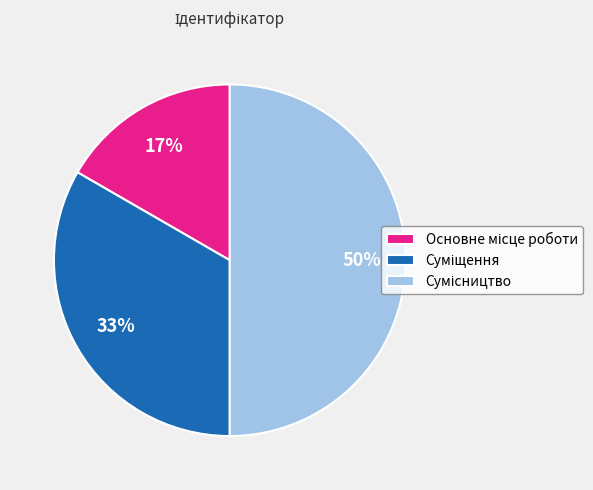

To the nearest percent, what is the difference between the largest and smallest slice percentages?

33%